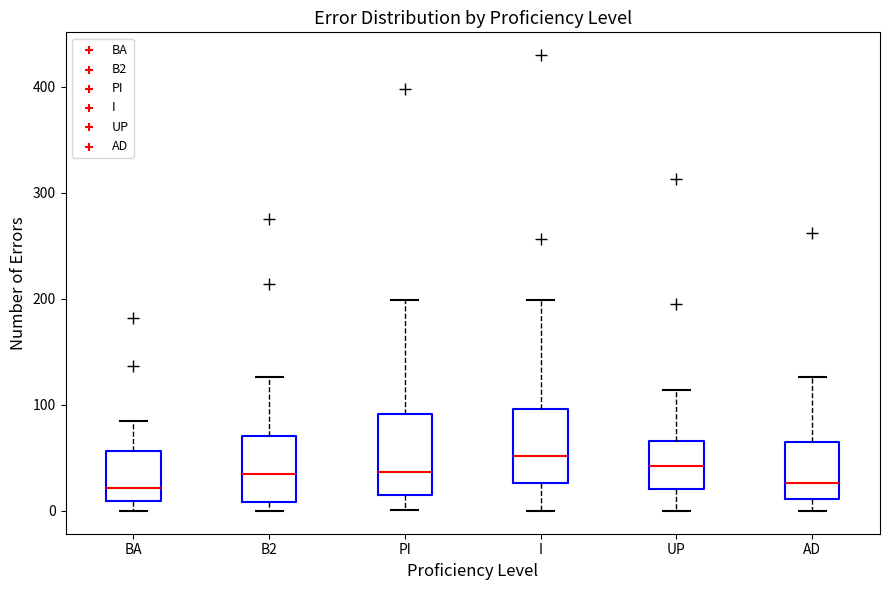

Reading left to right, read every box against the y-axis: the position of its median line, the range the box covers, and the ends of its whiskers. The values are not printed on the chart, so give them approximately, as read against the axis.

BA: median 20, box 10 to 60, whiskers 0 to 90
B2: median 40, box 10 to 70, whiskers 0 to 130
PI: median 40, box 10 to 90, whiskers 0 to 200
I: median 50, box 30 to 100, whiskers 0 to 200
UP: median 40, box 20 to 70, whiskers 0 to 110
AD: median 30, box 10 to 60, whiskers 0 to 130